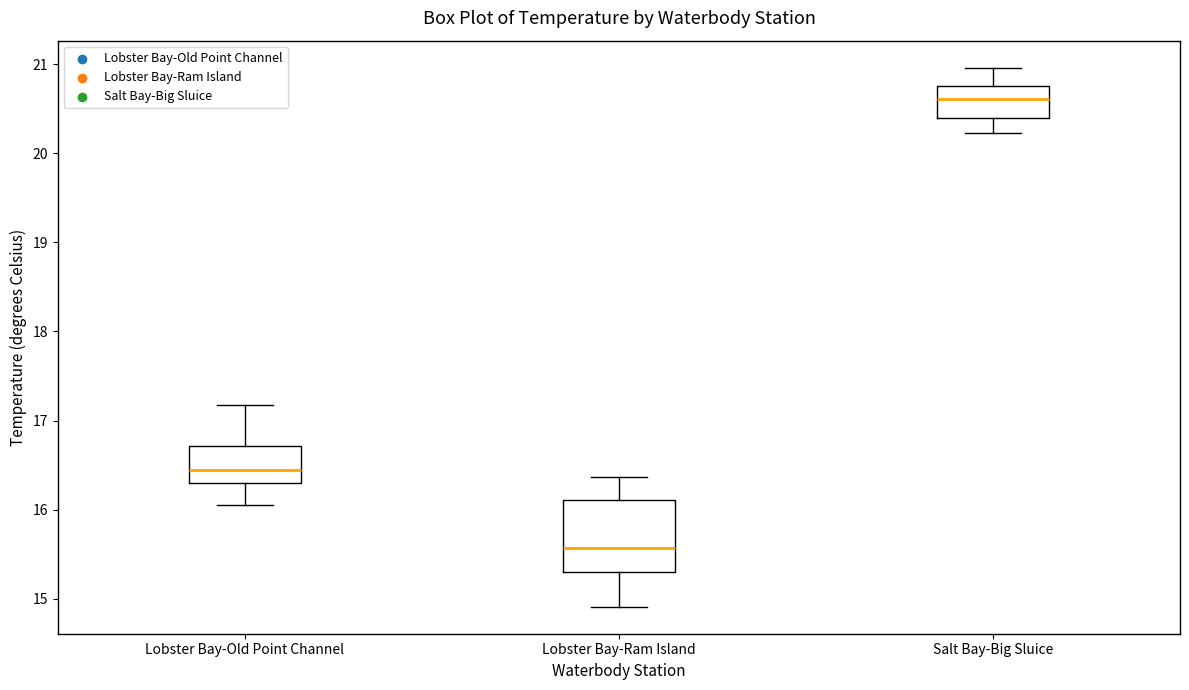

Where is the upper edge of the box for Salt Bay-Big Sluice on the y-axis? The values are not printed on the chart, so give them approximately, as read against the axis.

20.8